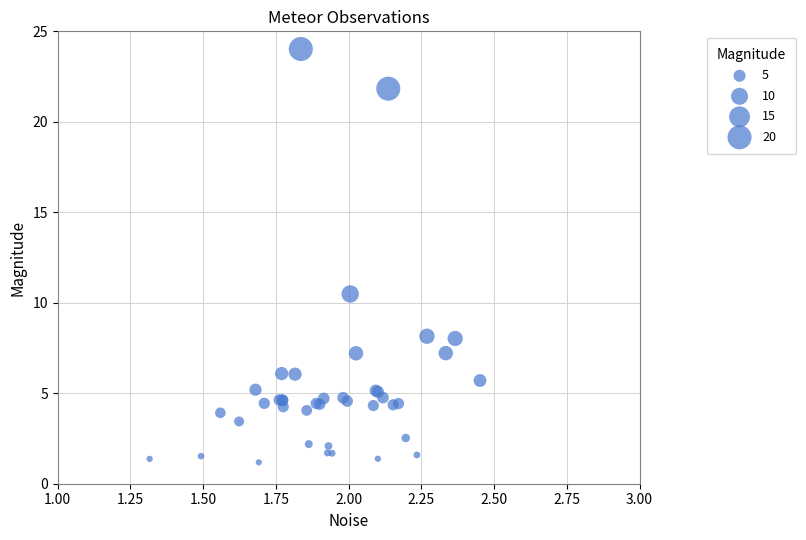

What Y value in the scatter plot is closest to 12?

10.5